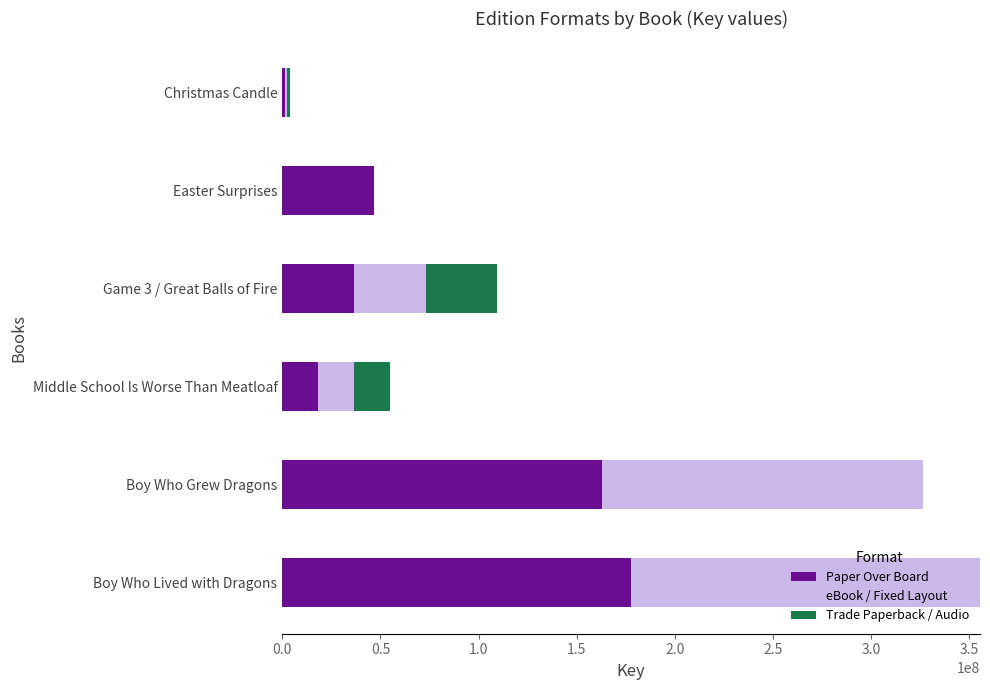

What is the maximum value for Paper Over Board?

177715661